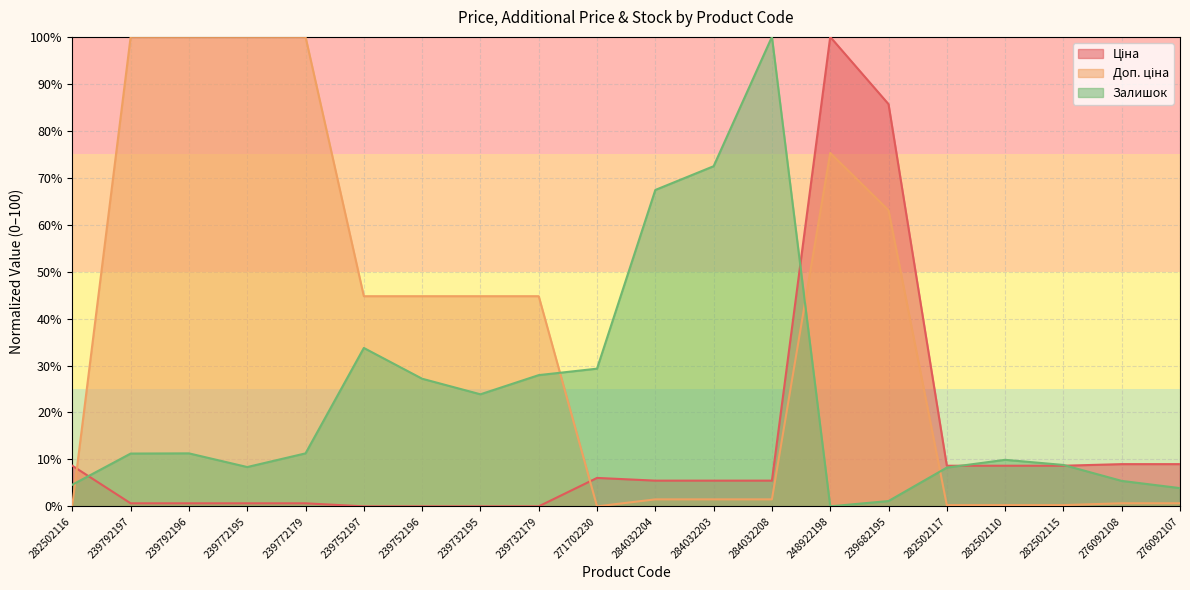

Does the chart display data point markers on the line(s)?

No